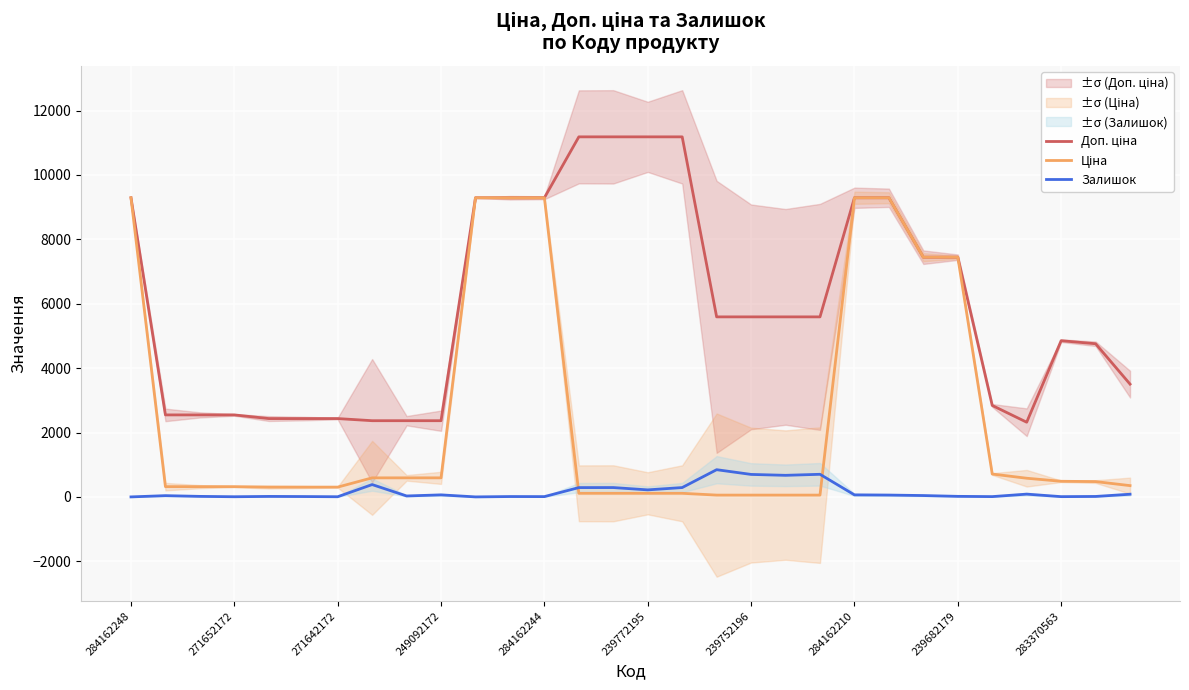

Which series has the widest spread of values?

Ціна